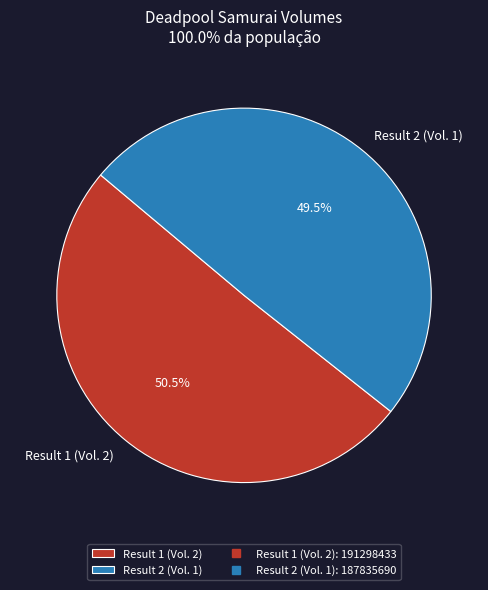

To the nearest percent, what is the average slice percentage?

50%